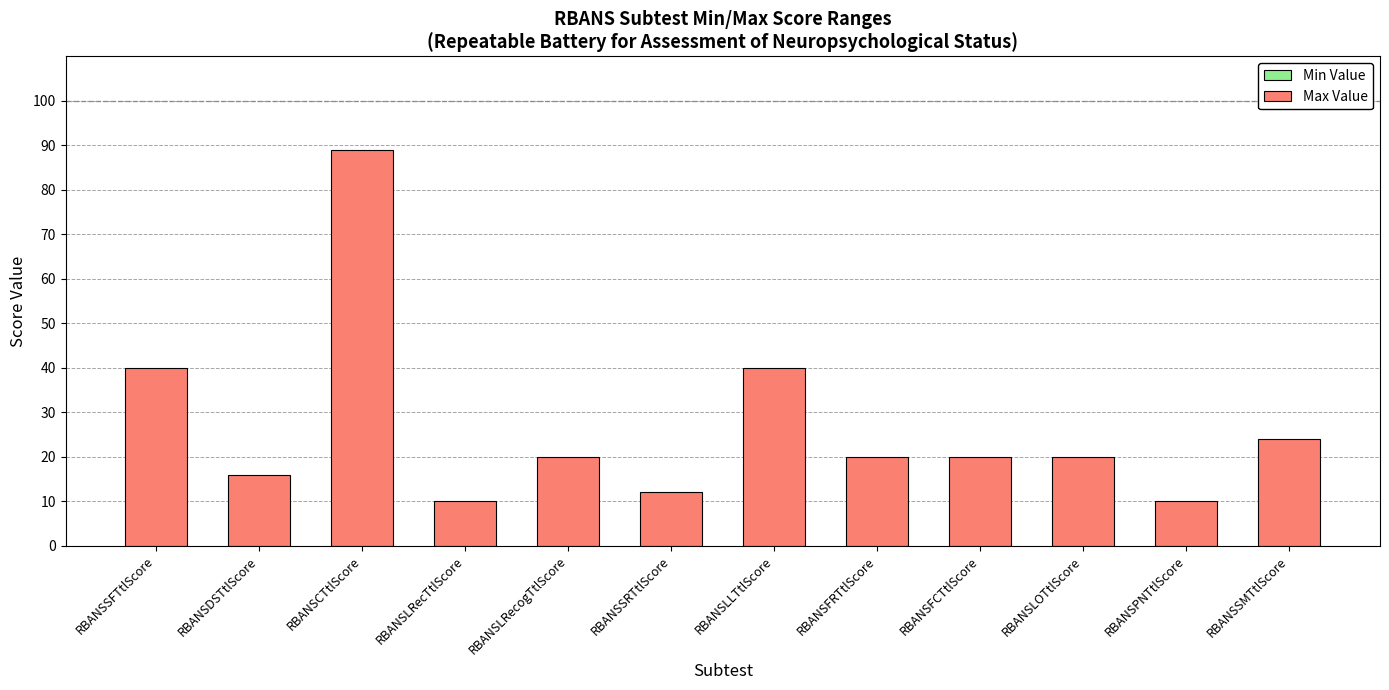

The chart shows a value of 5 at RBANSLRecogTtlScore. True or false?

False